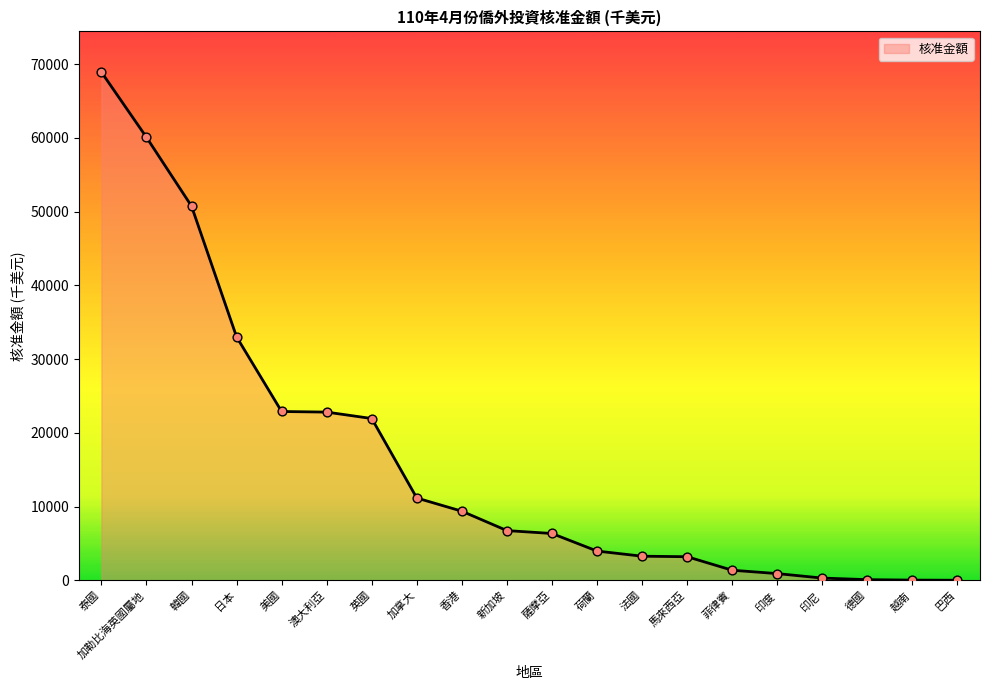

Between 德國 and 新加坡, which is larger?

新加坡